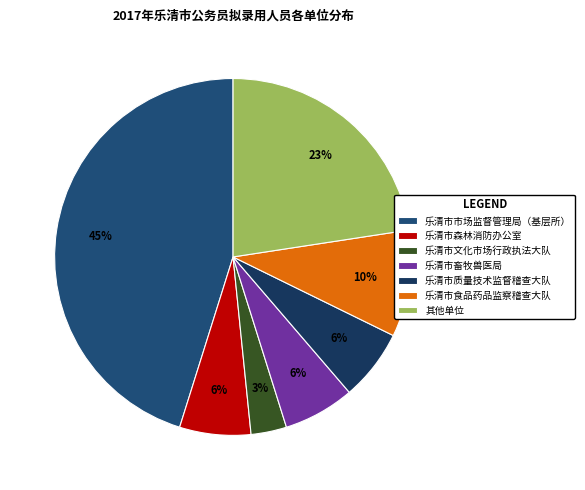

What is the largest slice in the pie chart?

乐清市市场监督管理局（基层所）